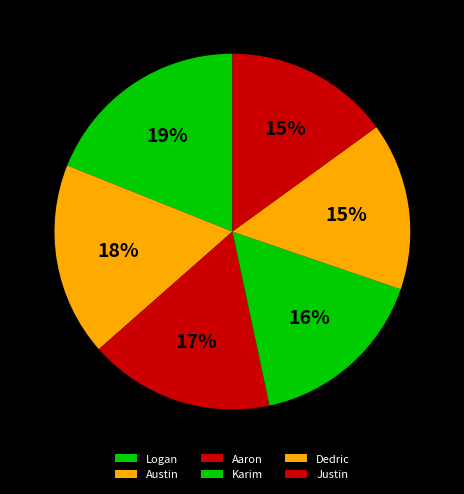

To the nearest percent, what is the average slice percentage?

17%